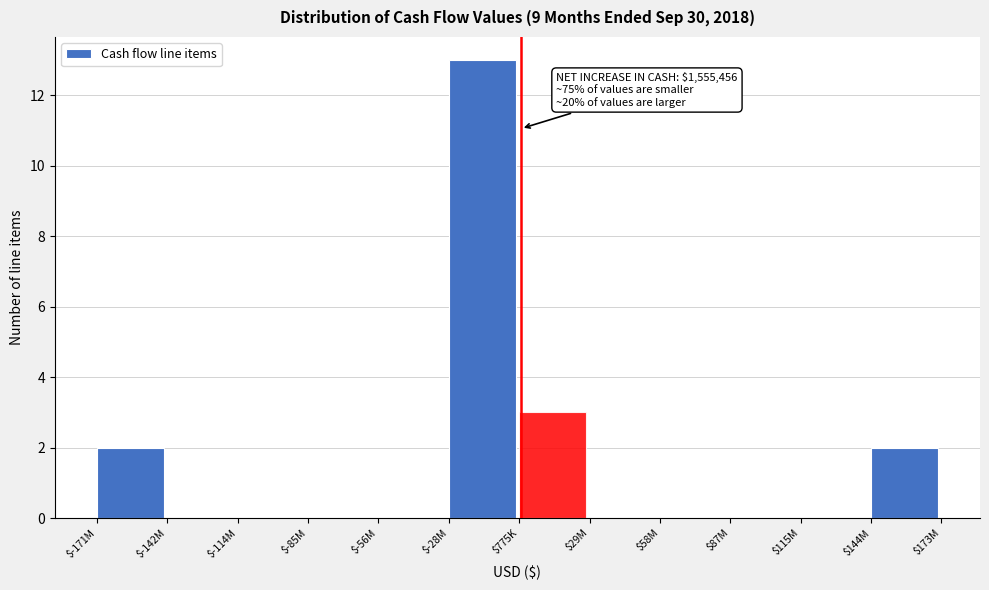

What is the sum of all values?

20